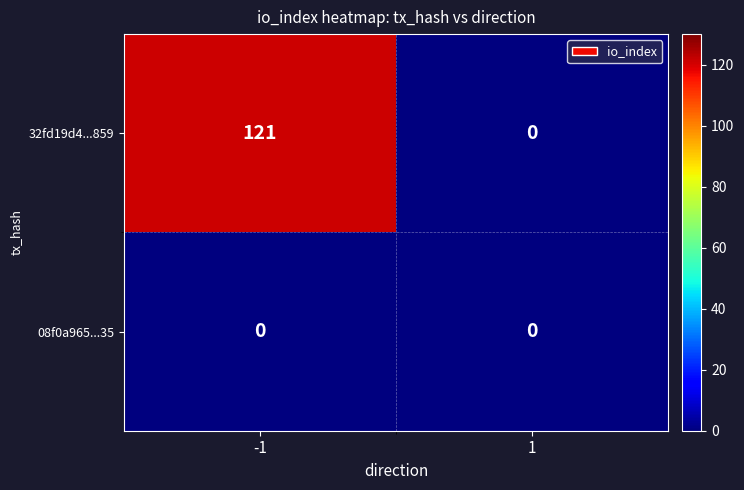

At which category is the sum across all series the highest?

-1